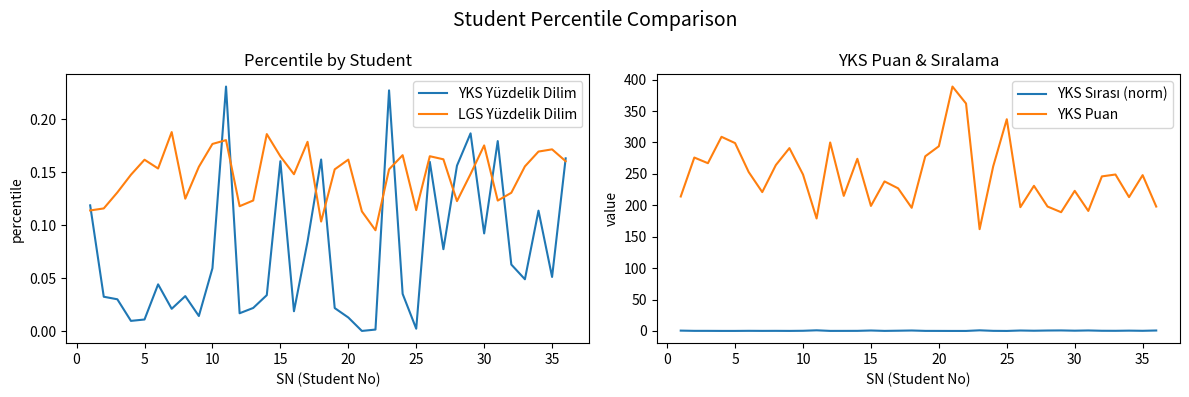

True or false: YKS Yüzdelik Dilim and LGS Yüzdelik Dilim cross at least once.

True